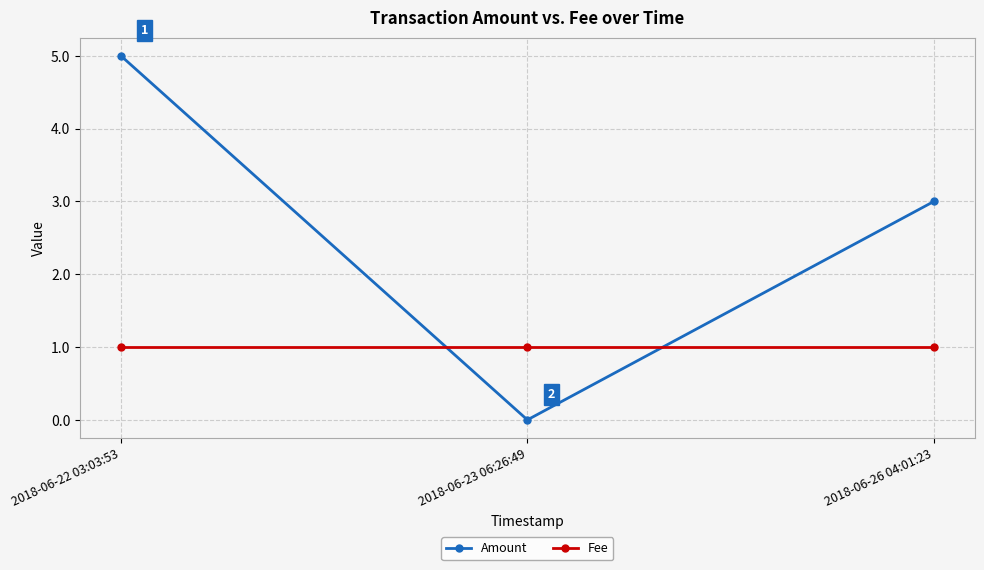

Rank the series at 2018-06-23 06:26:49 from lowest to highest value.

Amount, Fee